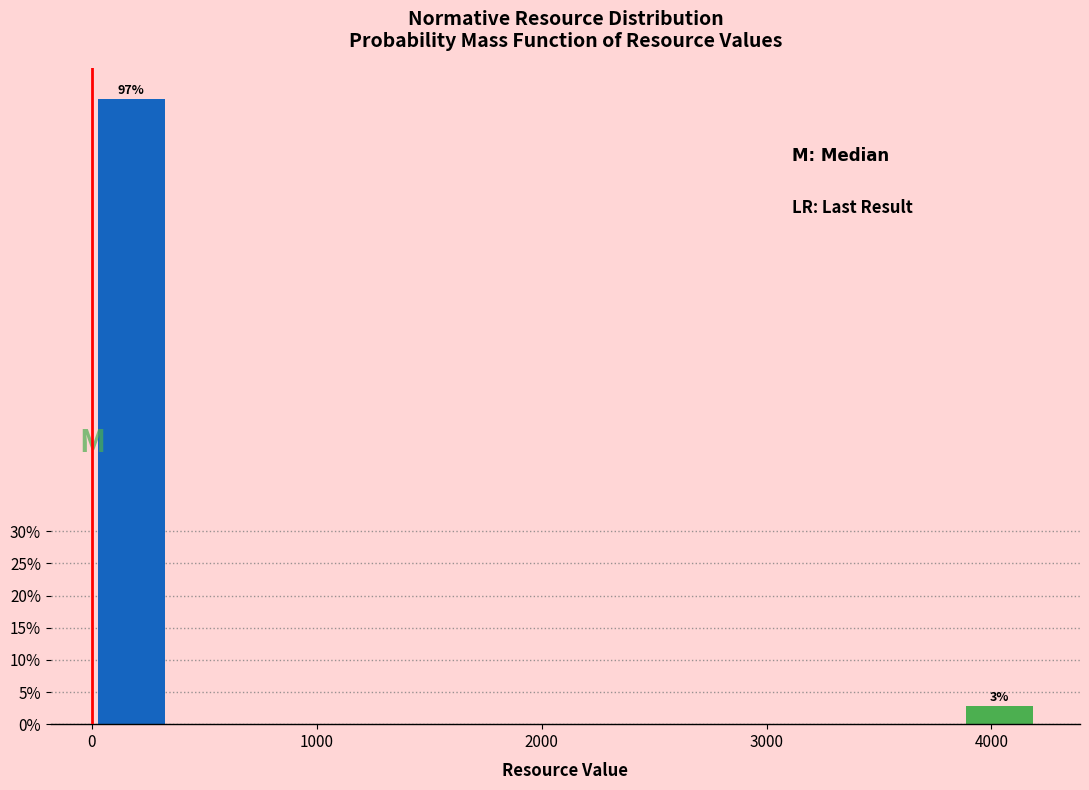

Read against the x-axis, roughly where is the centre of the tallest bar?

200